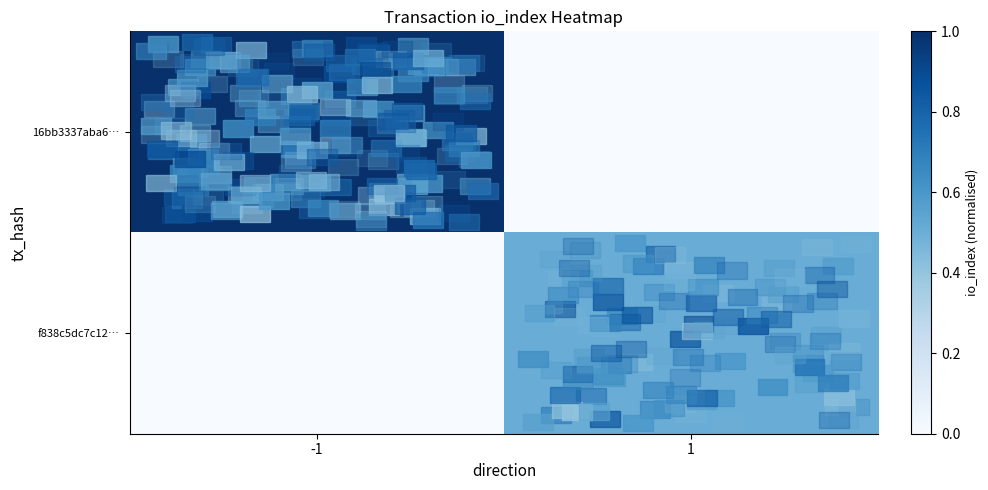

Rank the series by their maximum value, from lowest to highest.

f838c5dc7c12…, 16bb3337aba6…